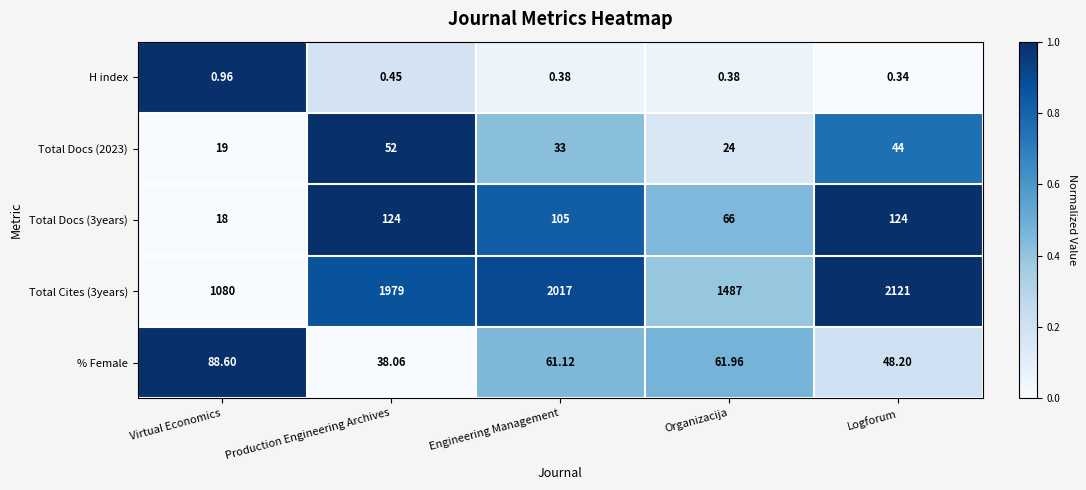

At which category does the chart reach its peak across all series?

Logforum